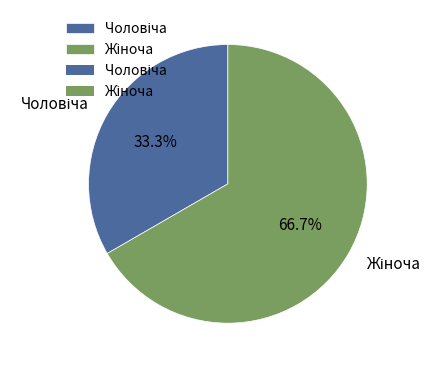

How many segments does this pie chart have?

2